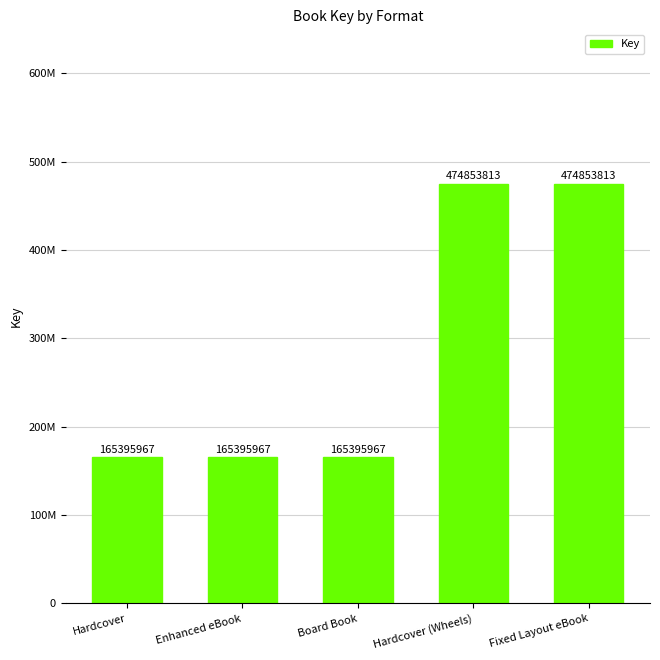

What is the maximum value shown in the chart?

474853813